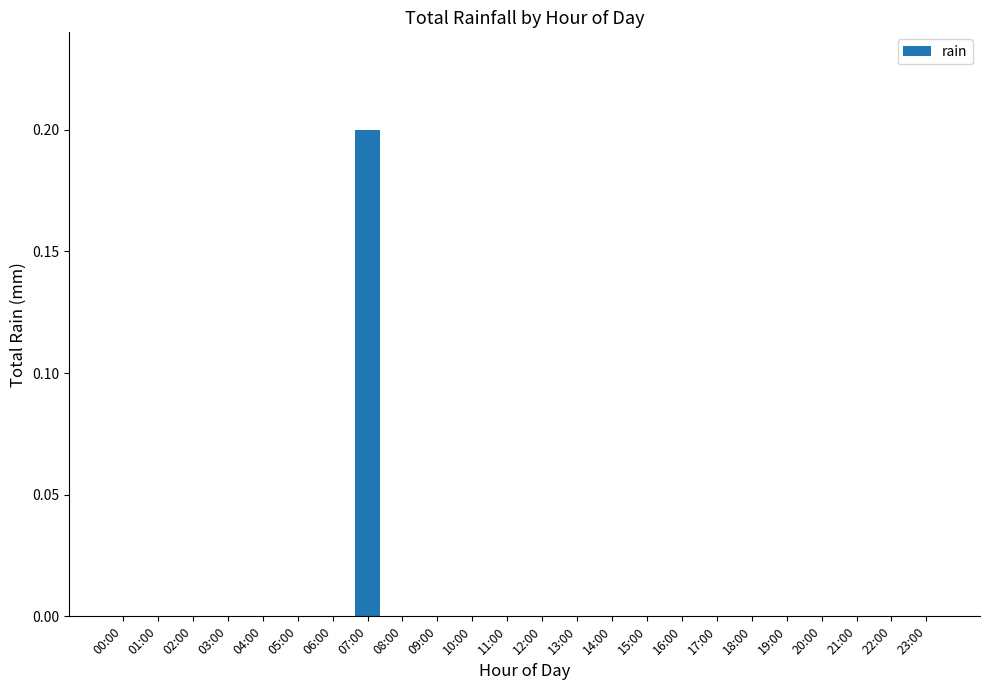

True or false: the data shows 0.1 at 10:00.

False